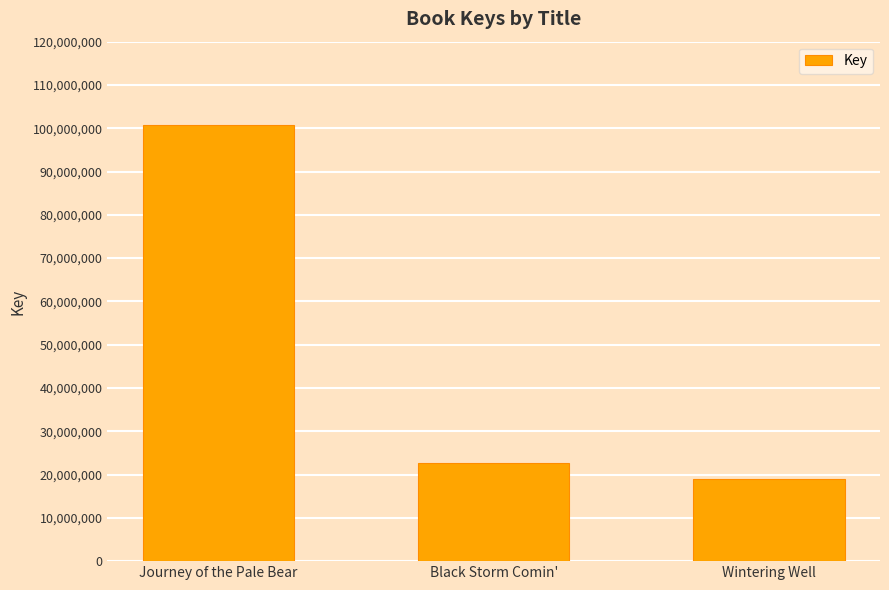

What is the label of the 3rd bar from the right?

Journey of the Pale Bear